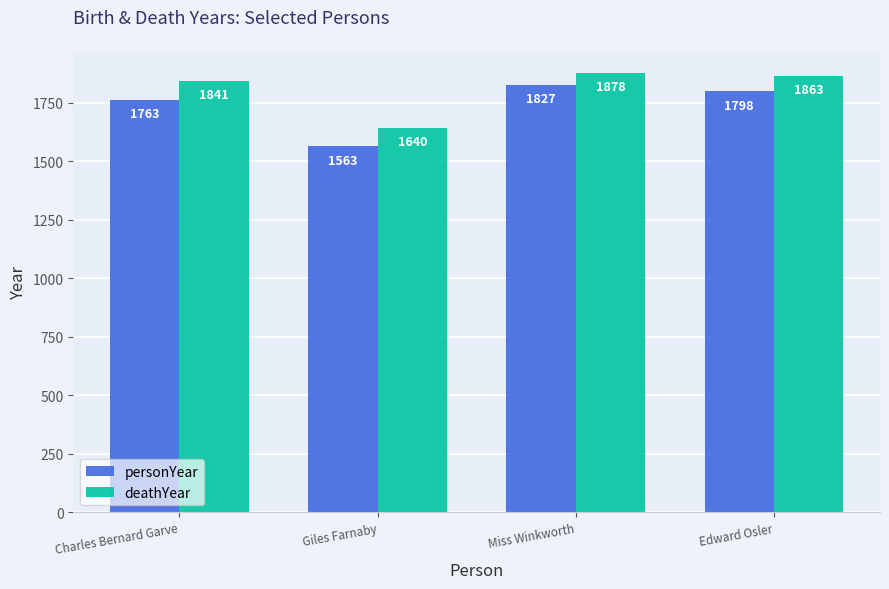

List the series in order of their overall mean, highest first.

deathYear, personYear